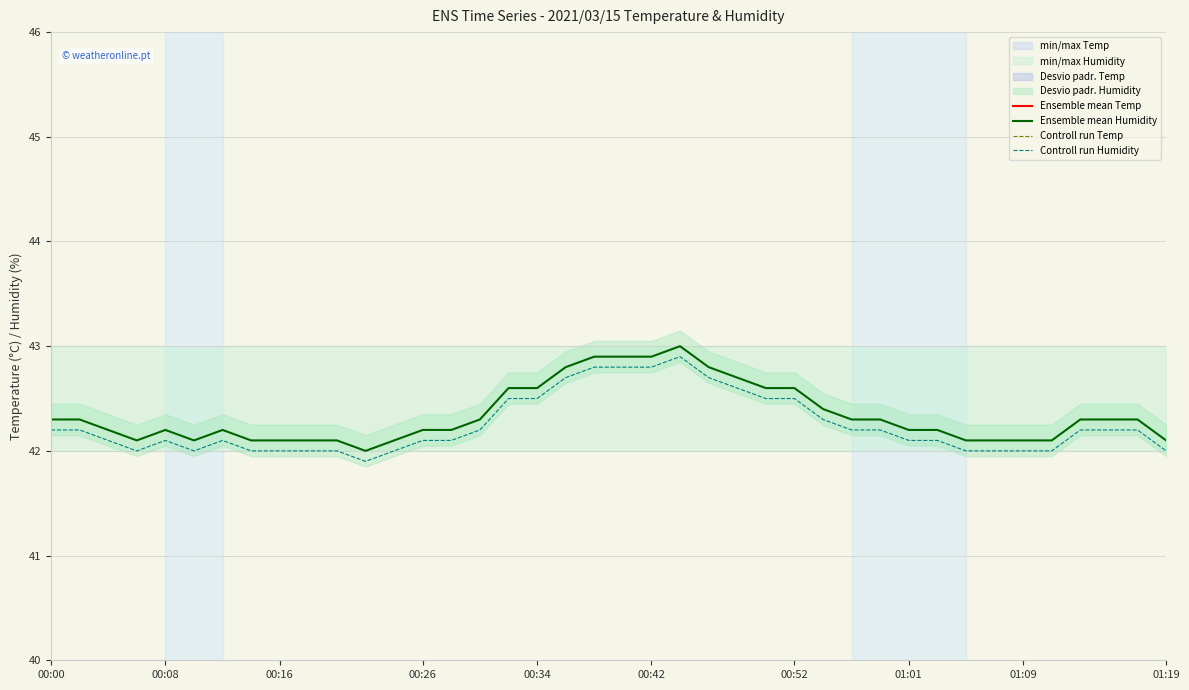

What is the approximate value of Controll run Humidity at 01:01?

42.1